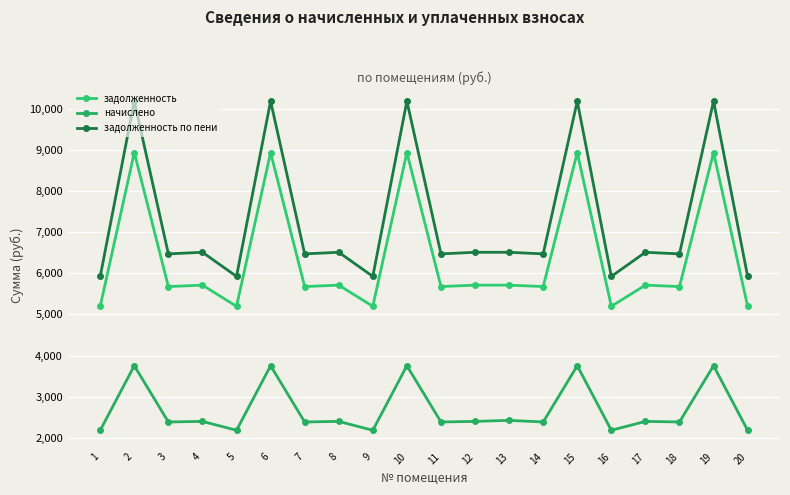

What are all the series names shown in the legend?

задолженность, начислено, задолженность по пени